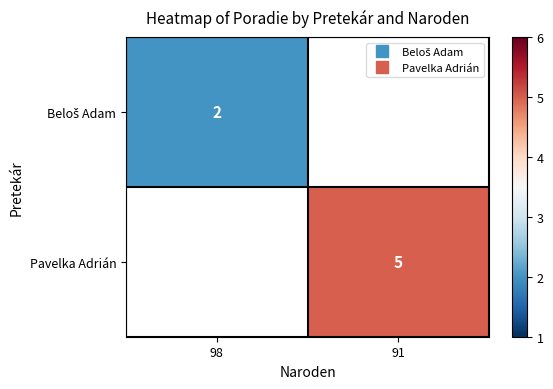

The Pavelka Adrián series shows 5.0 at 91. True or false?

True